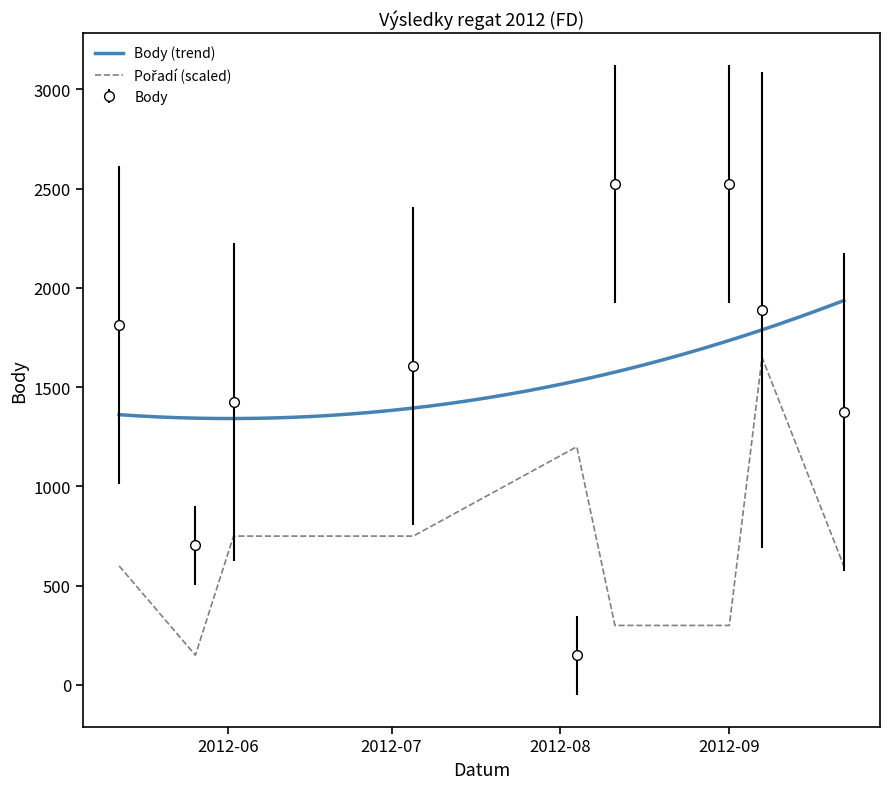

Which series ends up on top after the final intersection of Body and Pořadí?

Body